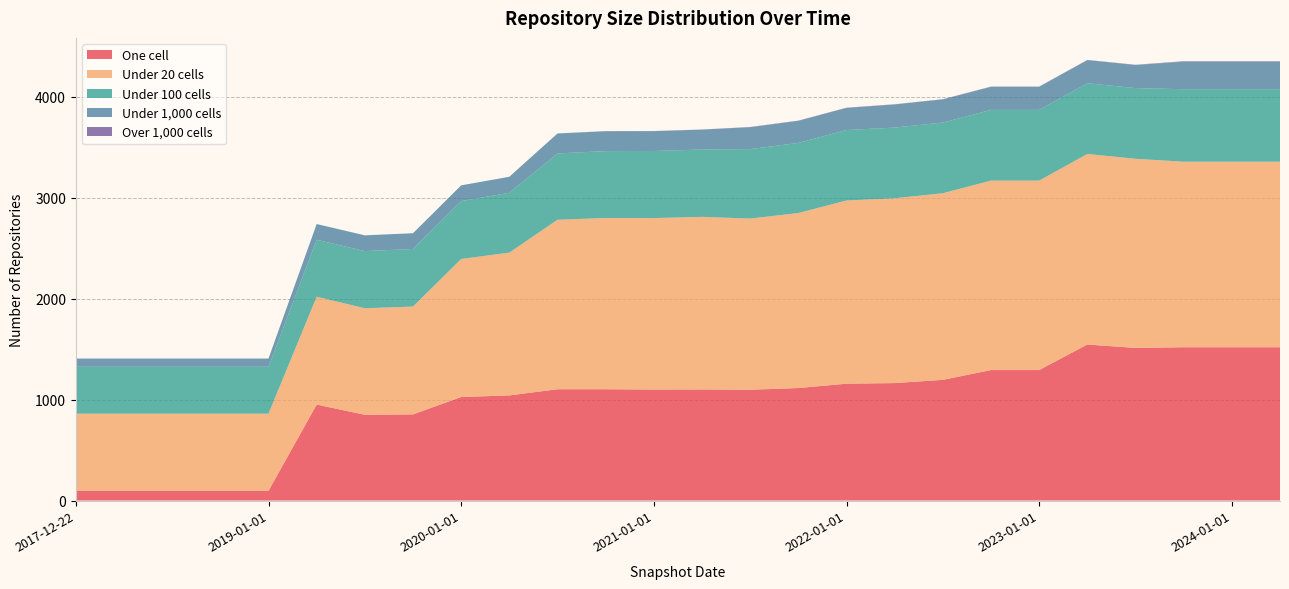

Reading left to right, what are all the values shown in this chart?

one_cell: 2017-12-22=96	2018-04-09=96	2018-07-11=96	2018-09-28=96	2019-01-01=96	2019-04-06=950	2019-07-01=849	2019-10-09=853	2020-01-01=1025	2020-04-01=1041	2020-07-01=1102	2020-10-01=1102	2021-01-01=1099	2021-04-01=1100	2021-07-01=1097	2021-10-01=1114	2022-01-01=1157	2022-04-01=1163	2022-07-01=1195	2022-10-01=1292	2023-01-01=1292	2023-04-01=1545	2023-07-01=1511	2023-10-01=1518	2024-01-01=1518	2024-04-01=1518
under_twenty_cells: 2017-12-22=764	2018-04-09=764	2018-07-11=764	2018-09-28=764	2019-01-01=764	2019-04-06=1068	2019-07-01=1055	2019-10-09=1068	2020-01-01=1367	2020-04-01=1414	2020-07-01=1678	2020-10-01=1696	2021-01-01=1698	2021-04-01=1709	2021-07-01=1695	2021-10-01=1733	2022-01-01=1814	2022-04-01=1830	2022-07-01=1848	2022-10-01=1876	2023-01-01=1876	2023-04-01=1887	2023-07-01=1873	2023-10-01=1837	2024-01-01=1837	2024-04-01=1837
under_hundred_cells: 2017-12-22=465	2018-04-09=465	2018-07-11=465	2018-09-28=465	2019-01-01=465	2019-04-06=564	2019-07-01=566	2019-10-09=570	2020-01-01=573	2020-04-01=592	2020-07-01=657	2020-10-01=662	2021-01-01=664	2021-04-01=667	2021-07-01=688	2021-10-01=694	2022-01-01=698	2022-04-01=700	2022-07-01=700	2022-10-01=700	2023-01-01=700	2023-04-01=700	2023-07-01=700	2023-10-01=718	2024-01-01=718	2024-04-01=718
under_thousand_cells: 2017-12-22=81	2018-04-09=81	2018-07-11=81	2018-09-28=81	2019-01-01=81	2019-04-06=156	2019-07-01=156	2019-10-09=156	2020-01-01=156	2020-04-01=159	2020-07-01=197	2020-10-01=197	2021-01-01=197	2021-04-01=197	2021-07-01=217	2021-10-01=219	2022-01-01=219	2022-04-01=229	2022-07-01=229	2022-10-01=229	2023-01-01=229	2023-04-01=229	2023-07-01=229	2023-10-01=272	2024-01-01=272	2024-04-01=272
over_thousand_cells: 2017-12-22=0	2018-04-09=0	2018-07-11=0	2018-09-28=0	2019-01-01=0	2019-04-06=0	2019-07-01=0	2019-10-09=0	2020-01-01=0	2020-04-01=0	2020-07-01=1	2020-10-01=1	2021-01-01=1	2021-04-01=1	2021-07-01=2	2021-10-01=2	2022-01-01=2	2022-04-01=2	2022-07-01=2	2022-10-01=2	2023-01-01=2	2023-04-01=2	2023-07-01=2	2023-10-01=5	2024-01-01=5	2024-04-01=5